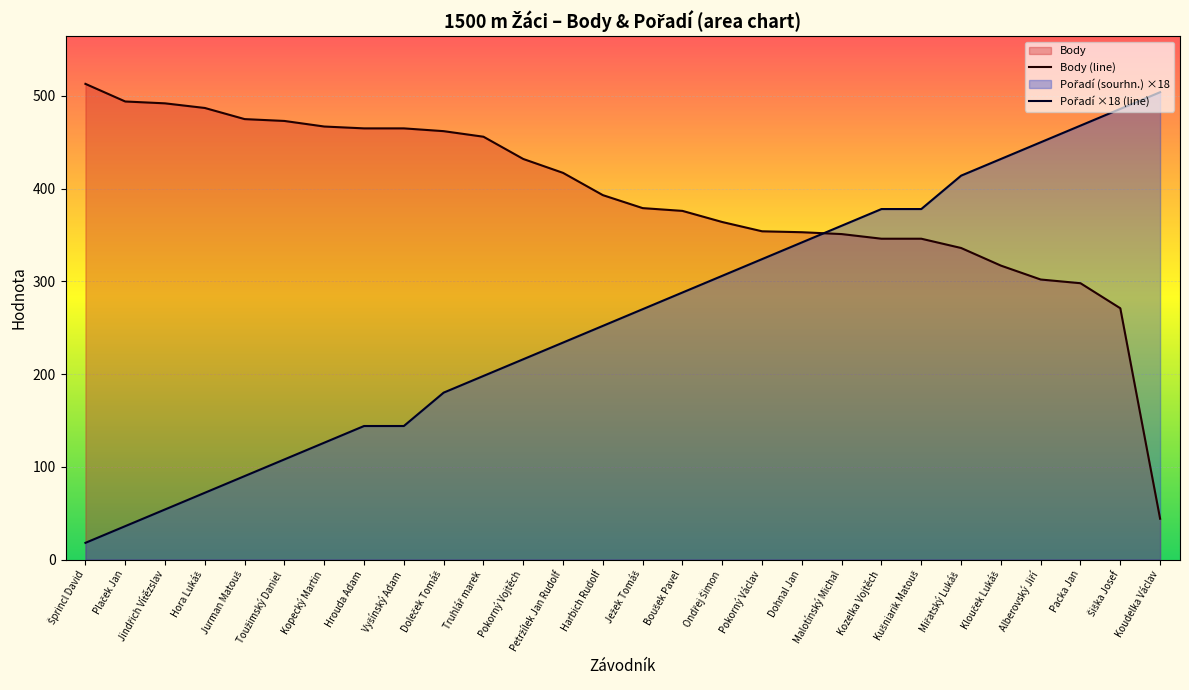

Where is Pořadí ×18 (line) nearest to the value 261?

Harbich Rudolf